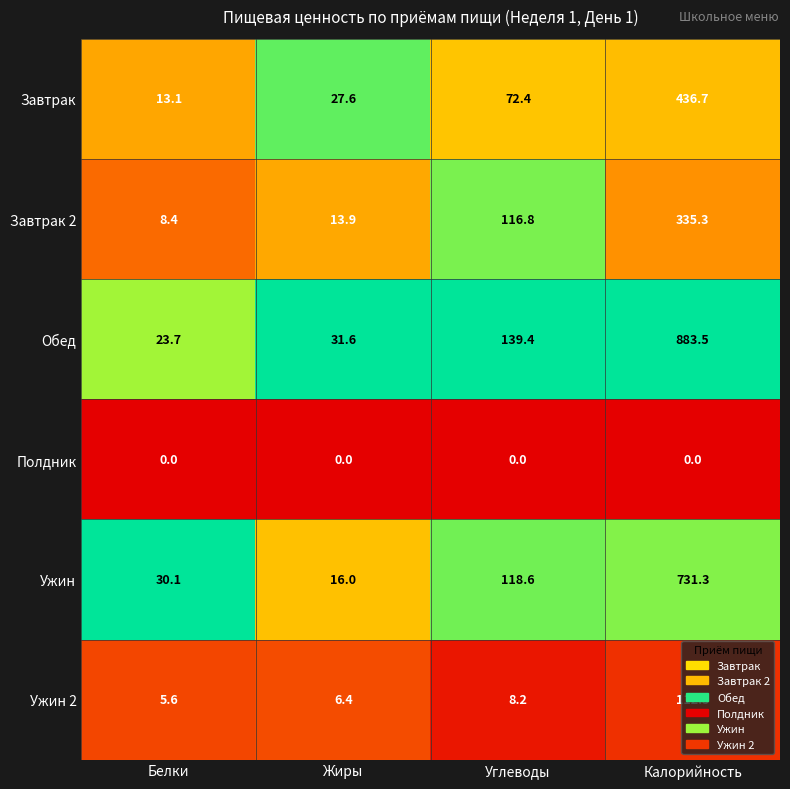

What is the total value across all series at Белки?

80.9